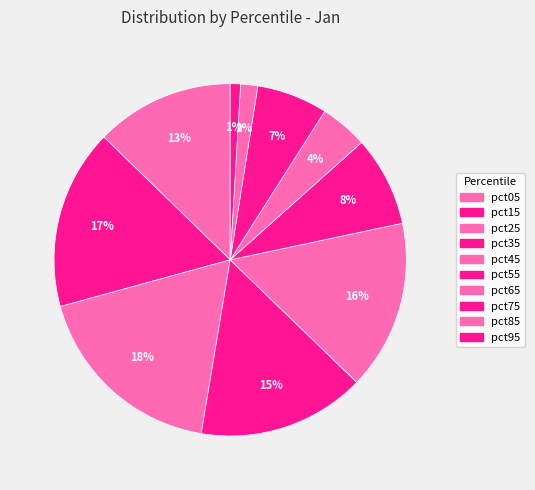

Count the number of slices in the pie.

10